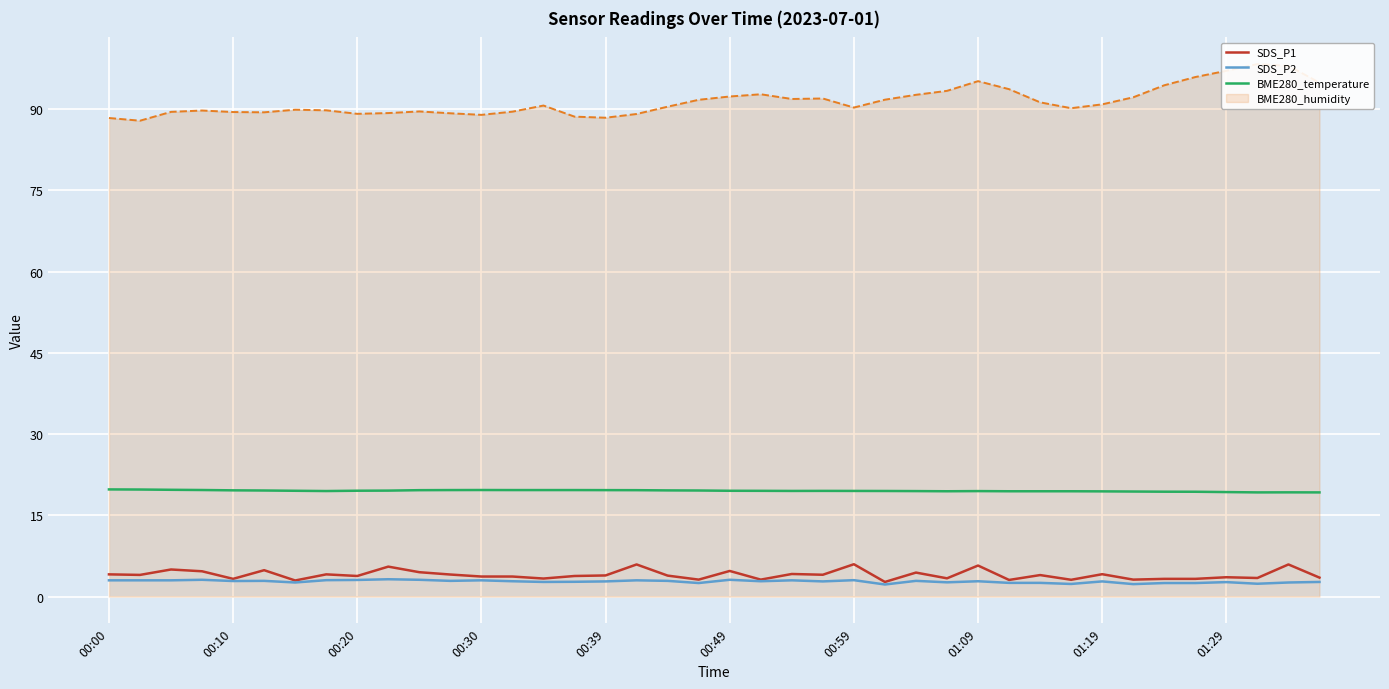

What is the minimum value for SDS_P1?

2.7